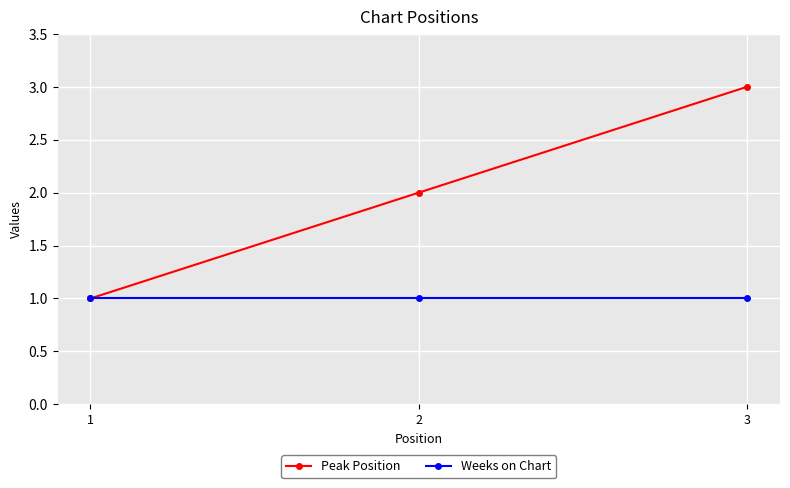

What is the value of the Weeks on Chart point at the 1st from the left?

1